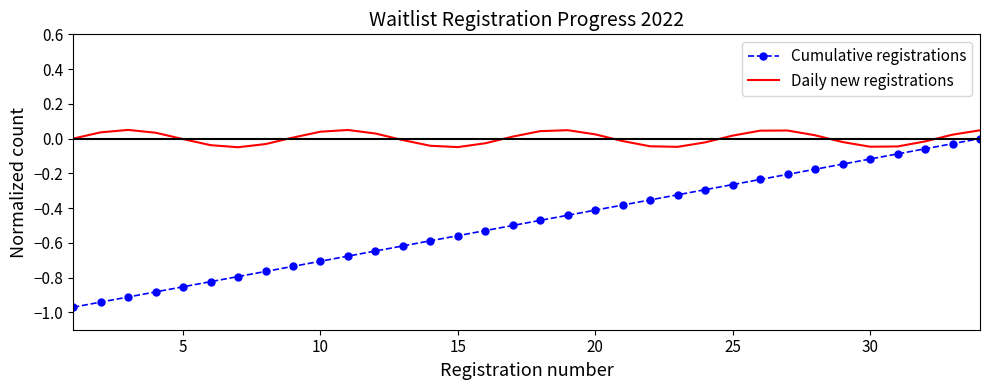

How many distinct data groups are displayed?

2